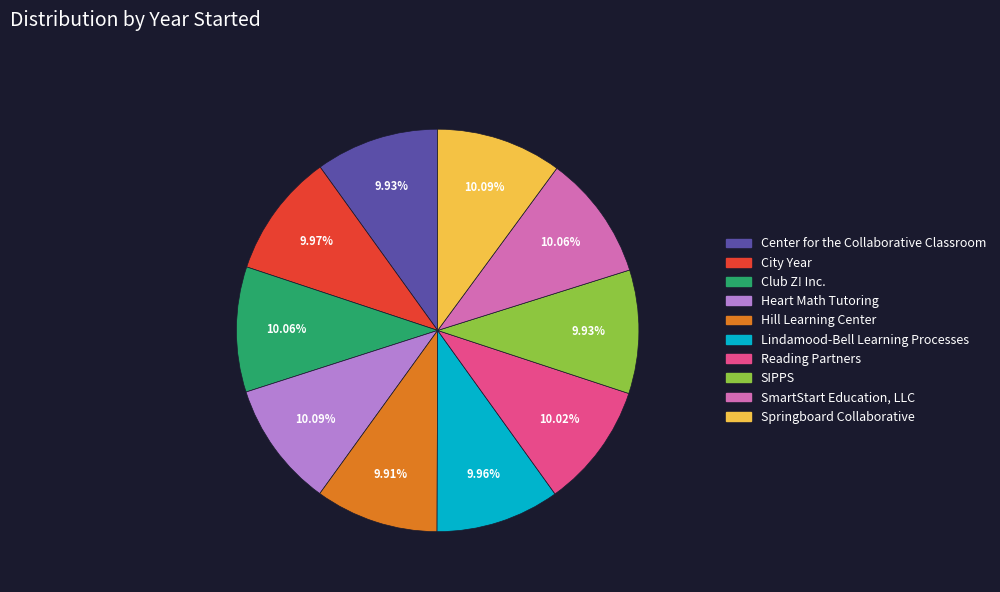

To the nearest percent, what portion does Hill Learning Center represent?

10%